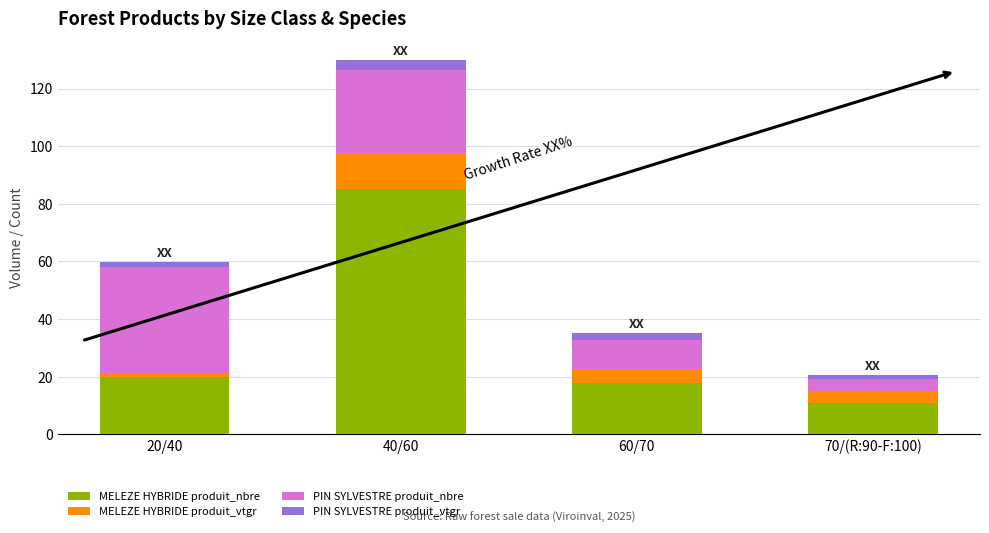

What is the total value across all series at 20/40?

59.7